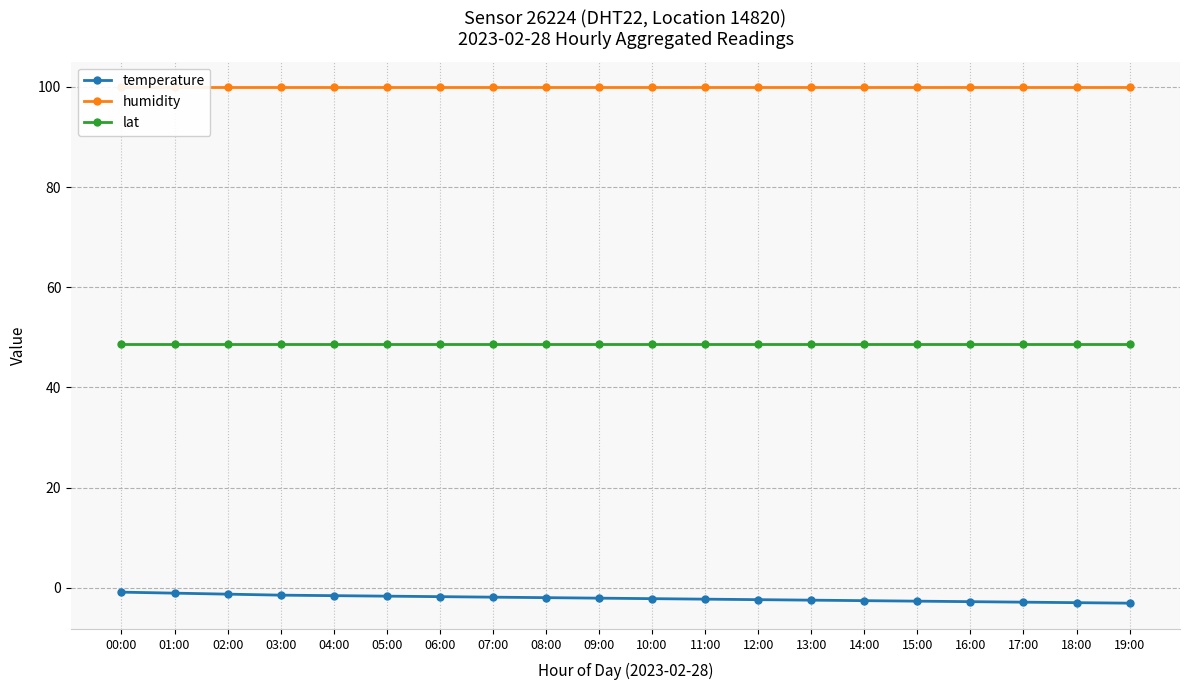

Which label corresponds to the smallest value in the chart?

19:00